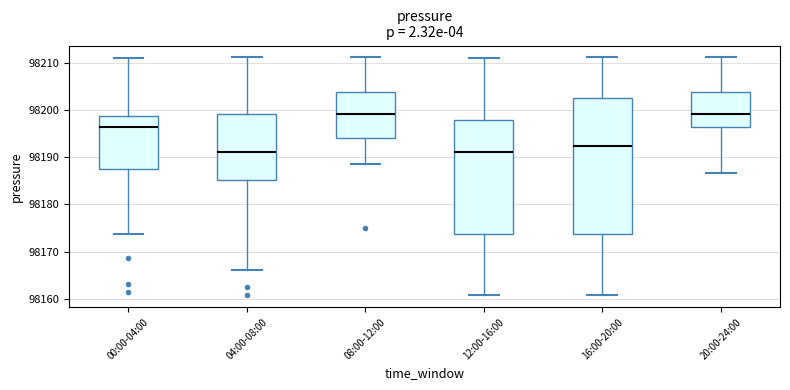

Where is the lower edge of the box for 04:00-08:00 on the y-axis? The values are not printed on the chart, so give them approximately, as read against the axis.

98185